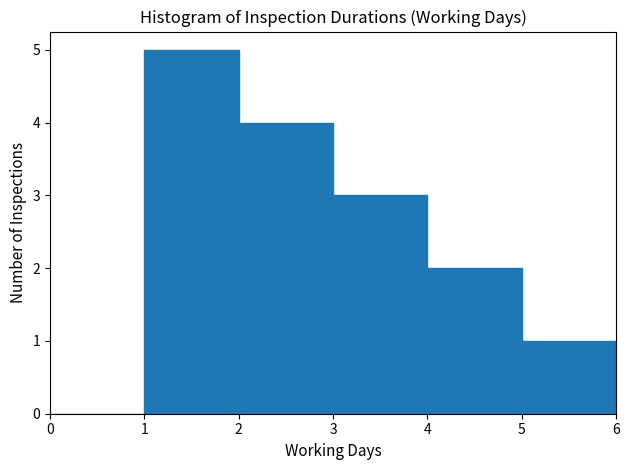

Reading left to right, transcribe this chart: for each bar, give the range it covers on the x-axis and its height. The values are not printed on the chart, so give them approximately, as read against the axis.

0 to 1: 0
1 to 2: 5
2 to 3: 4
3 to 4: 3
4 to 5: 2
5 to 6: 1